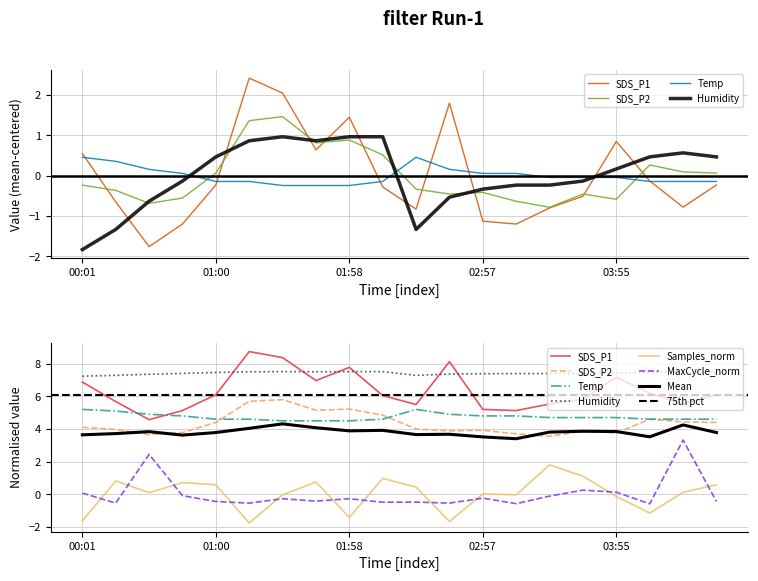

What is the label of the 8th point from the right?

02:57